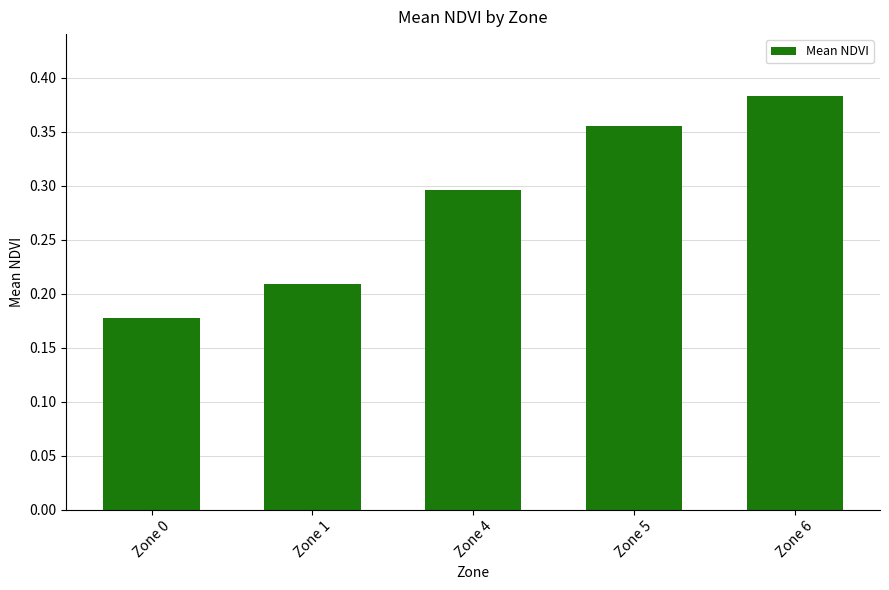

Rank the categories by value from highest to lowest.

Zone 6, Zone 5, Zone 4, Zone 1, Zone 0